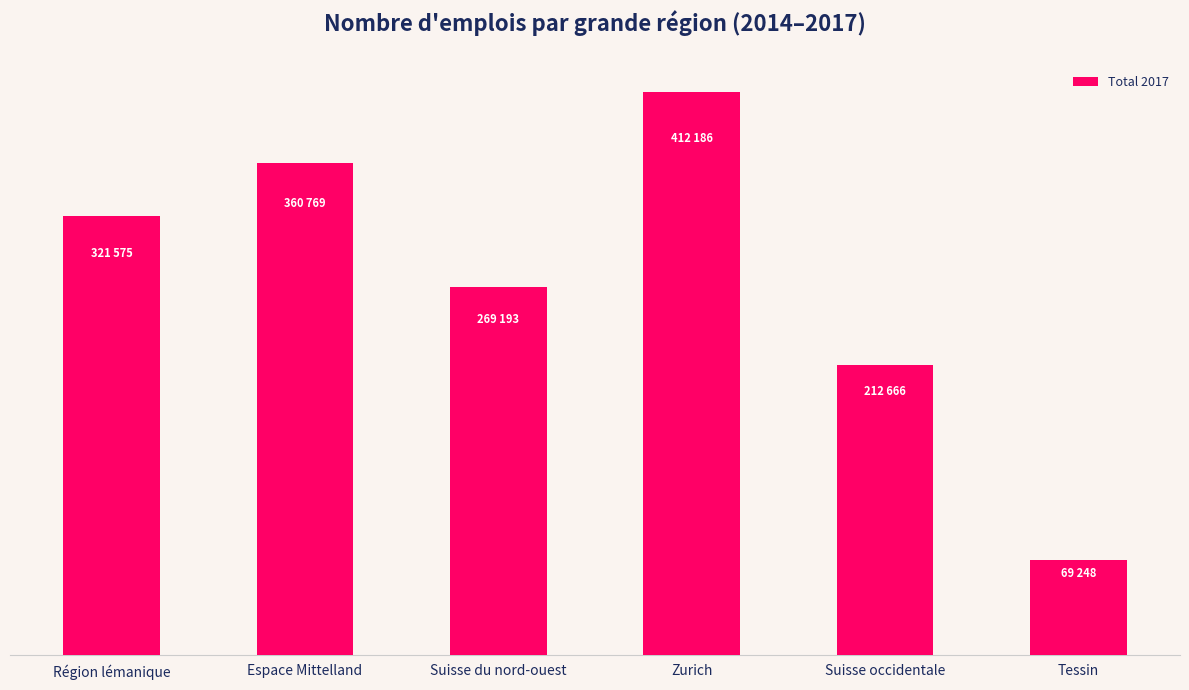

Between Région lémanique and Zurich, which is larger?

Zurich